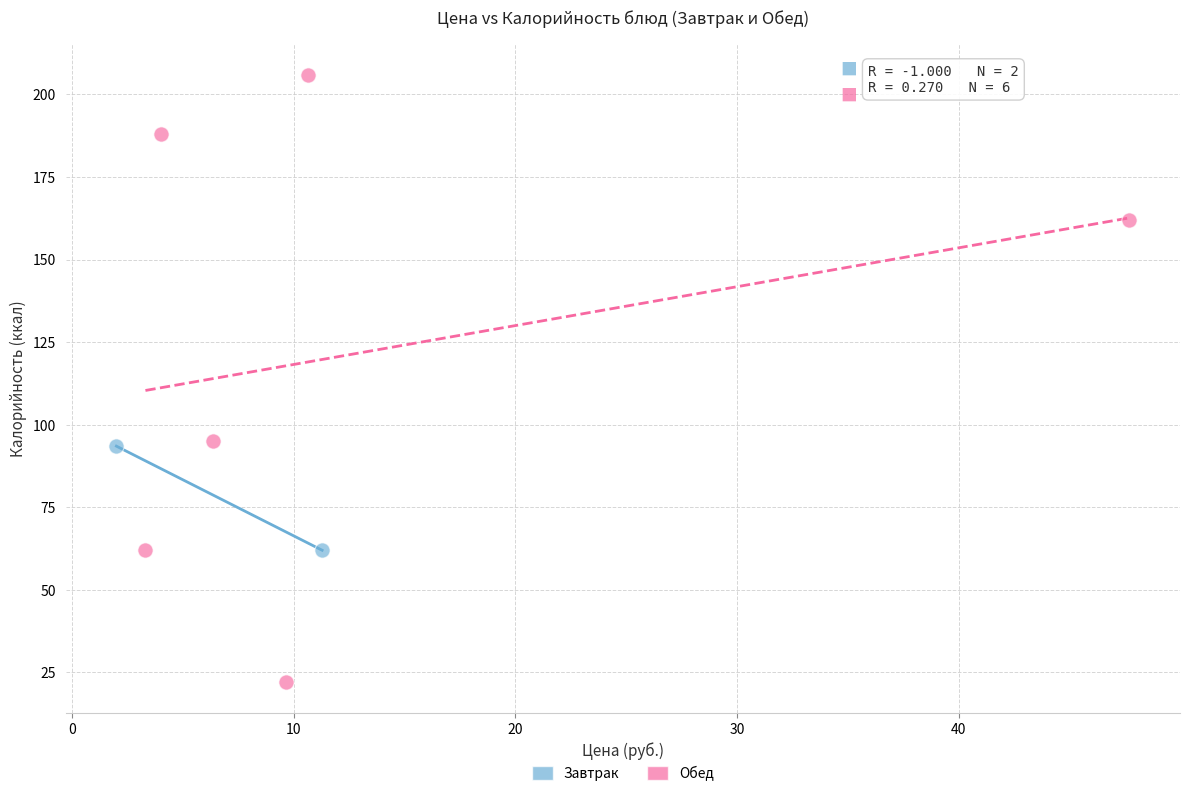

What are all the series names shown in the legend?

Завтрак, Обед